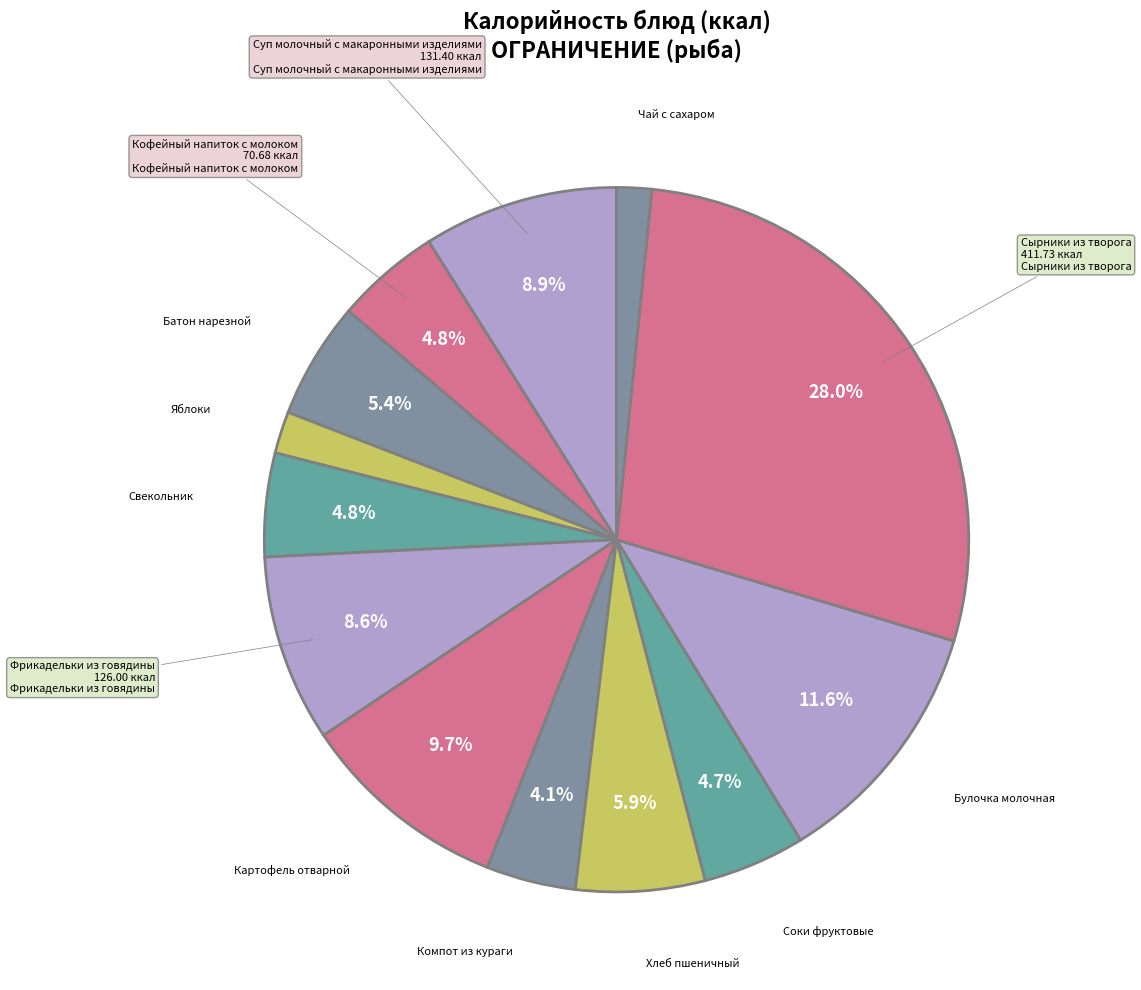

To the nearest percent, what is the difference between the largest and smallest slice percentages?

26%